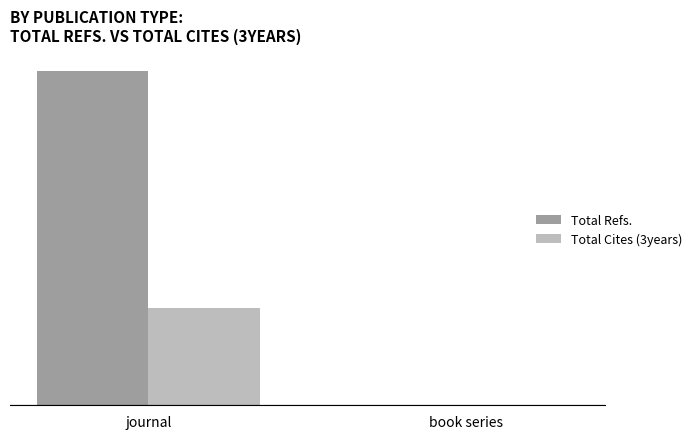

What position from the left is journal?

1